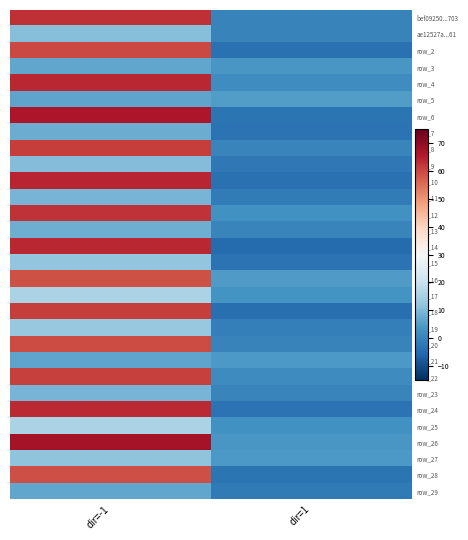

List the labels in order of row_22 value, largest first.

dir=-1, dir=1